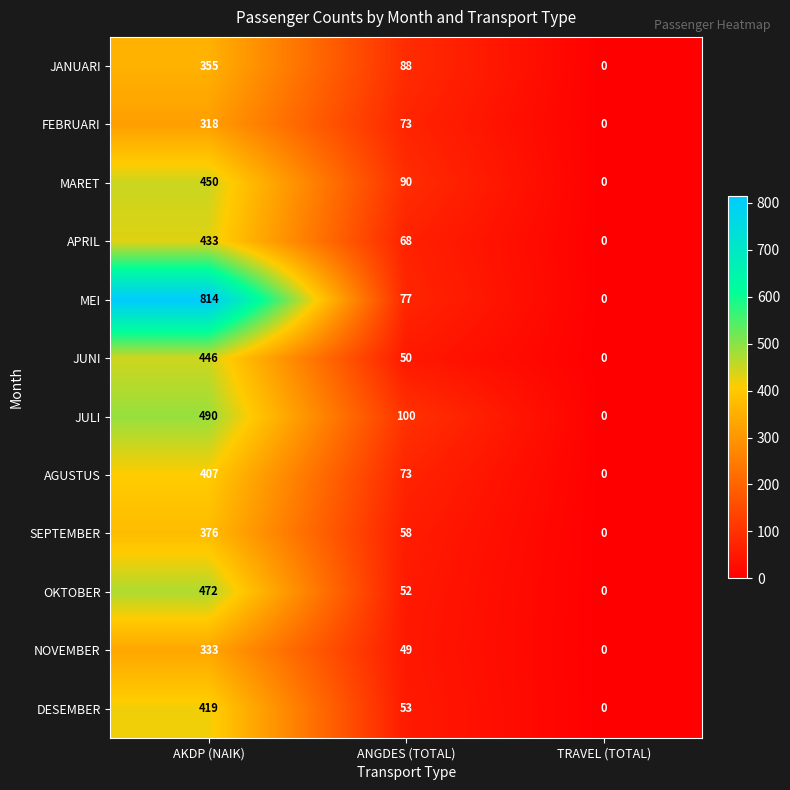

What is the difference between the second highest and minimum values in the DESEMBER series?

53